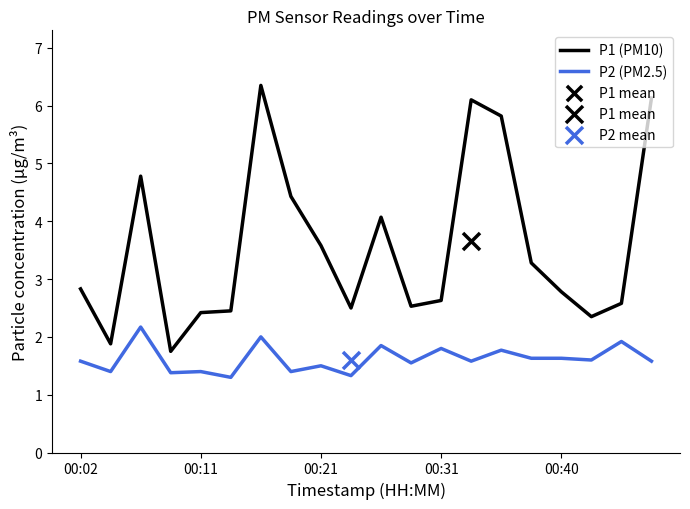

Which series has the widest spread of Y values?

P1 (PM10)